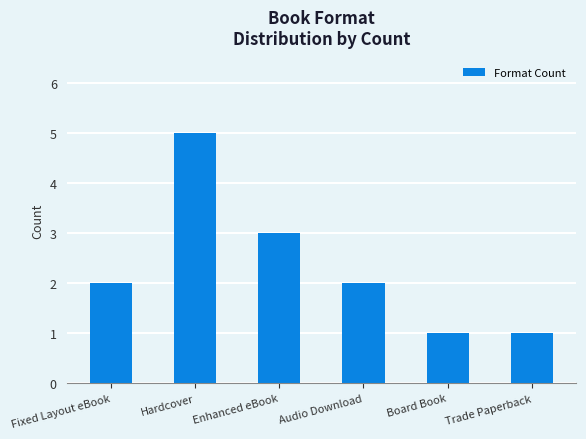

Count the number of categories in the chart.

6